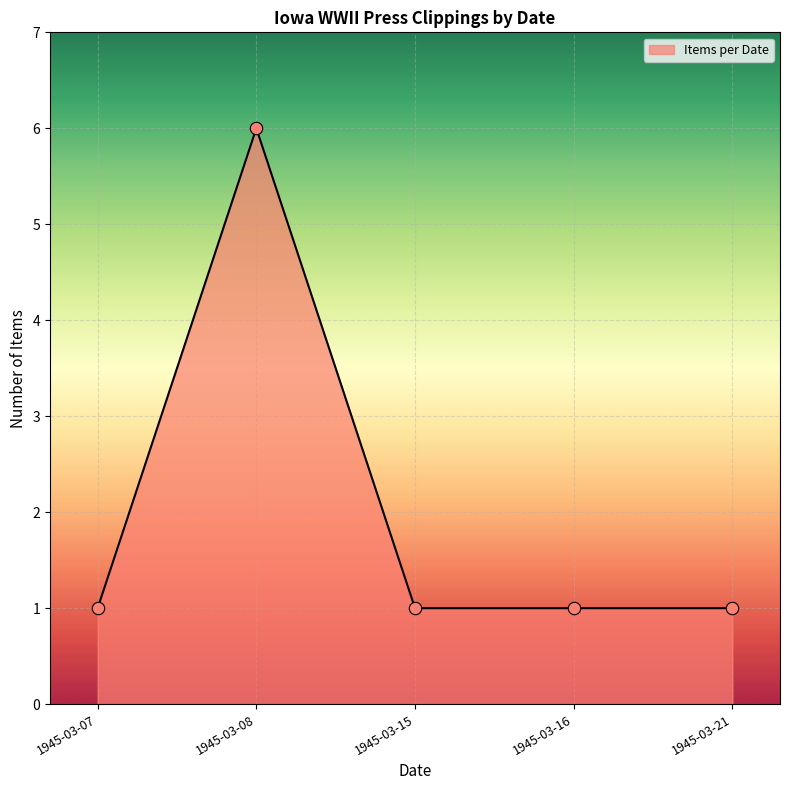

Between 1945-03-08 and 1945-03-16, which is larger?

1945-03-08